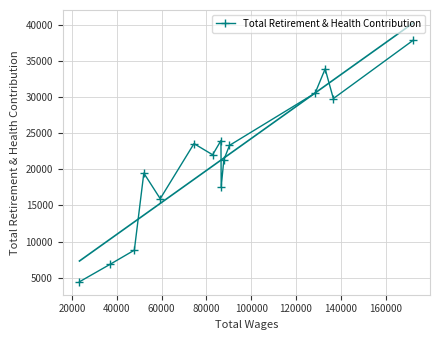

What is the maximum value for Total Retirement & Health Contribution?

37913